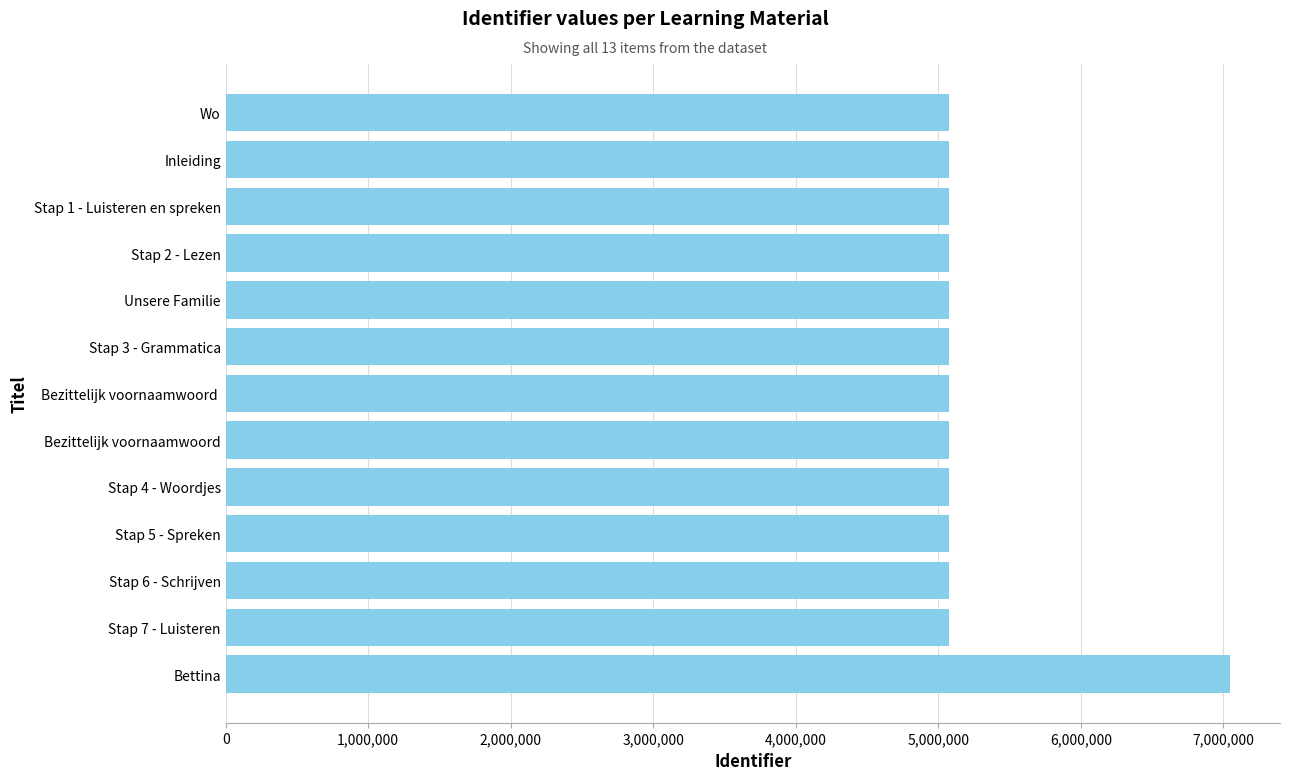

Is it true that the value at Unsere Familie is 8653164?

False